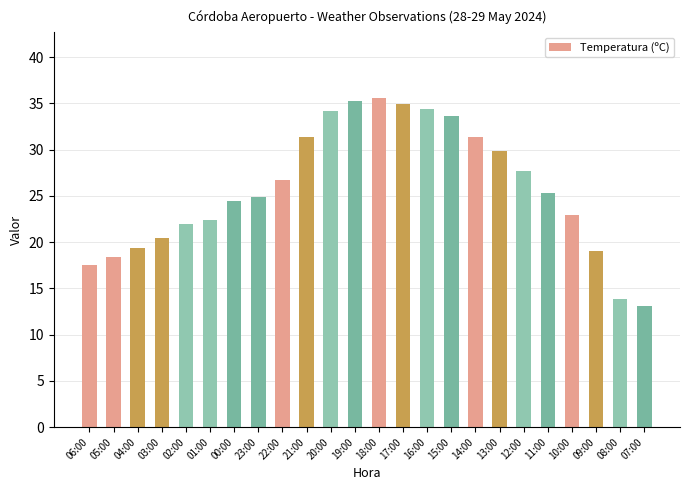

True or false: the data shows 31.0 at 04:00.

False